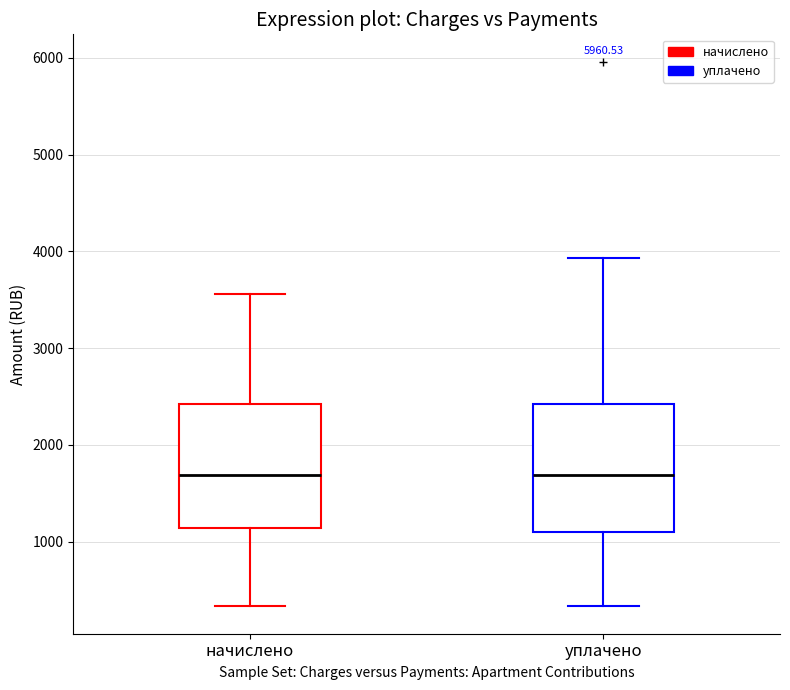

Reading left to right, read every box against the y-axis: the position of its median line, the range the box covers, and the ends of its whiskers. The values are not printed on the chart, so give them approximately, as read against the axis.

начислено: median 1700, box 1100 to 2400, whiskers 300 to 3600
уплачено: median 1700, box 1100 to 2400, whiskers 300 to 3900